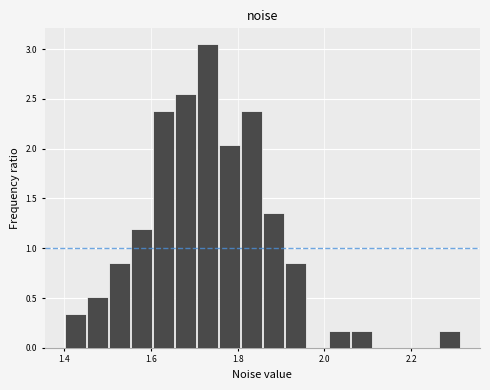

Read against the x-axis, roughly where is the centre of the tallest bar?

1.74